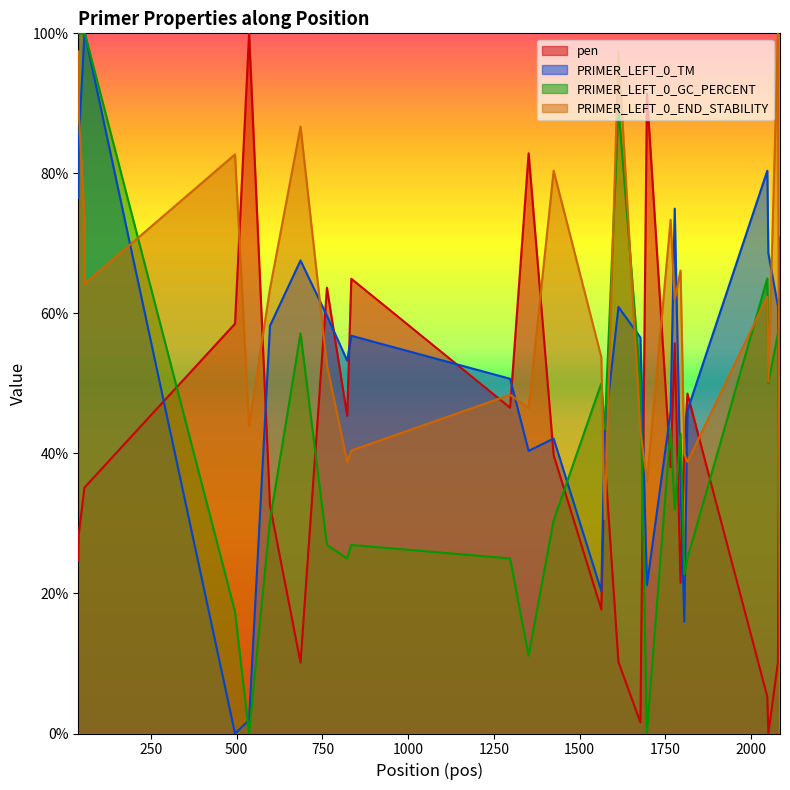

How many values in the PRIMER_LEFT_0_END_STABILITY series exceed 61?

15